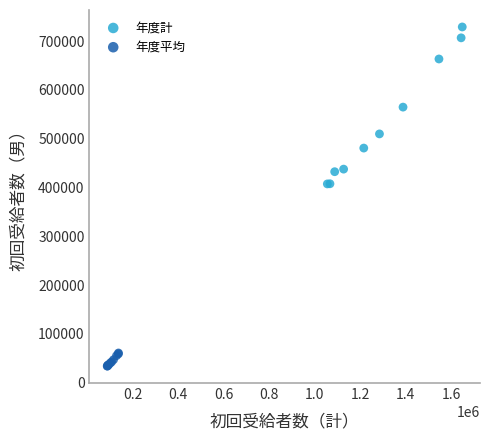

Which series contains the lowest Y value?

年度平均